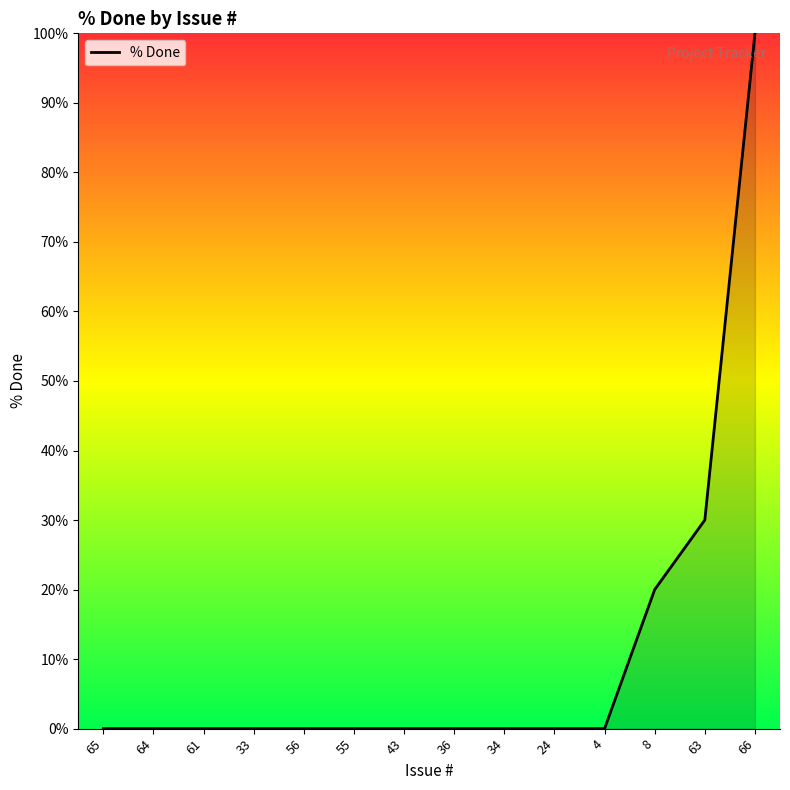

Reading right to left, transcribe all the data shown in this chart.

66=100	63=30	8=20	4=0	24=0	34=0	36=0	43=0	55=0	56=0	33=0	61=0	64=0	65=0